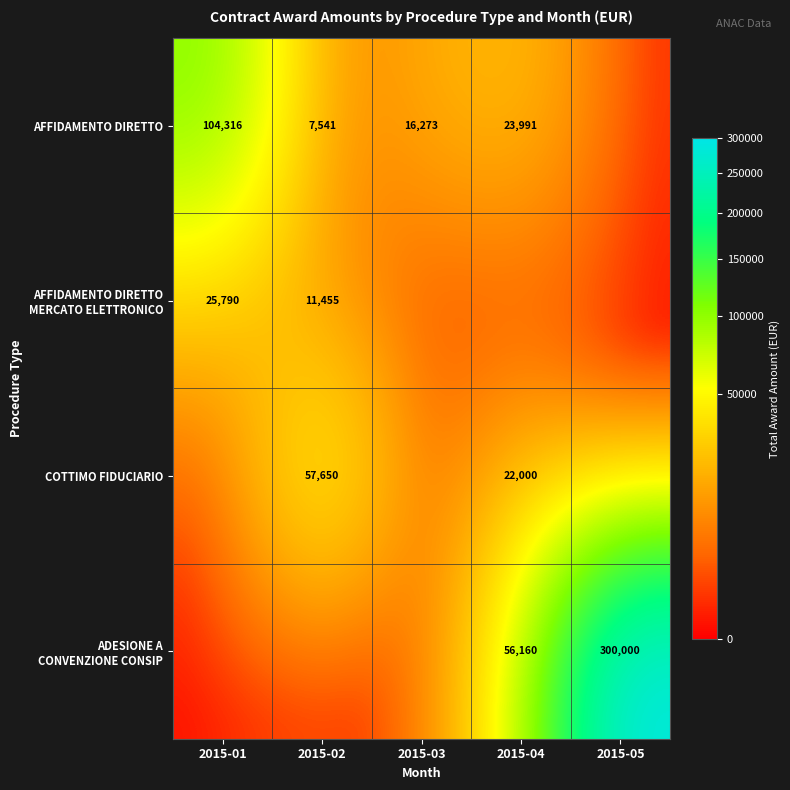

Rank the series by their maximum value, from lowest to highest.

AFFIDAMENTO DIRETTO MERCATO ELETTRONICO, COTTIMO FIDUCIARIO, AFFIDAMENTO DIRETTO, ADESIONE A CONVENZIONE CONSIP